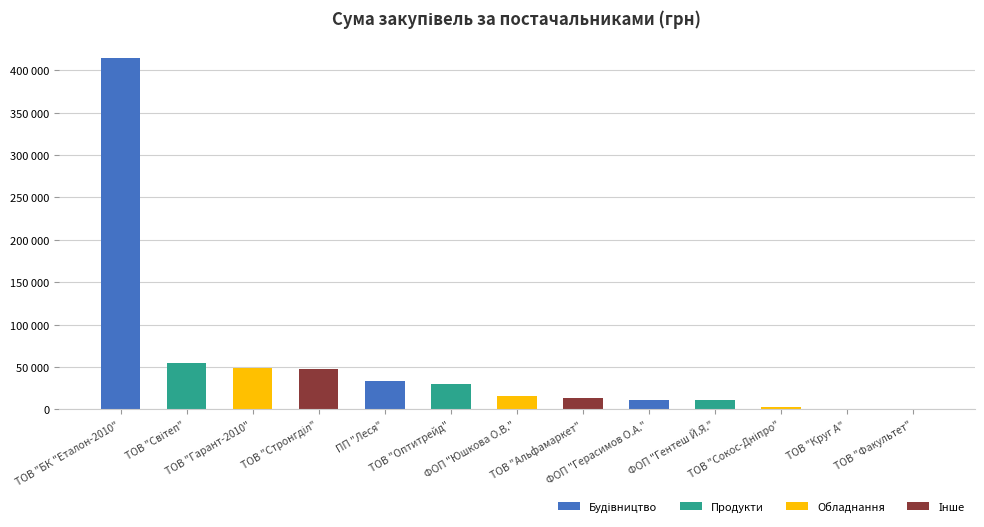

What position from the left is ТОВ "Світеп"?

2